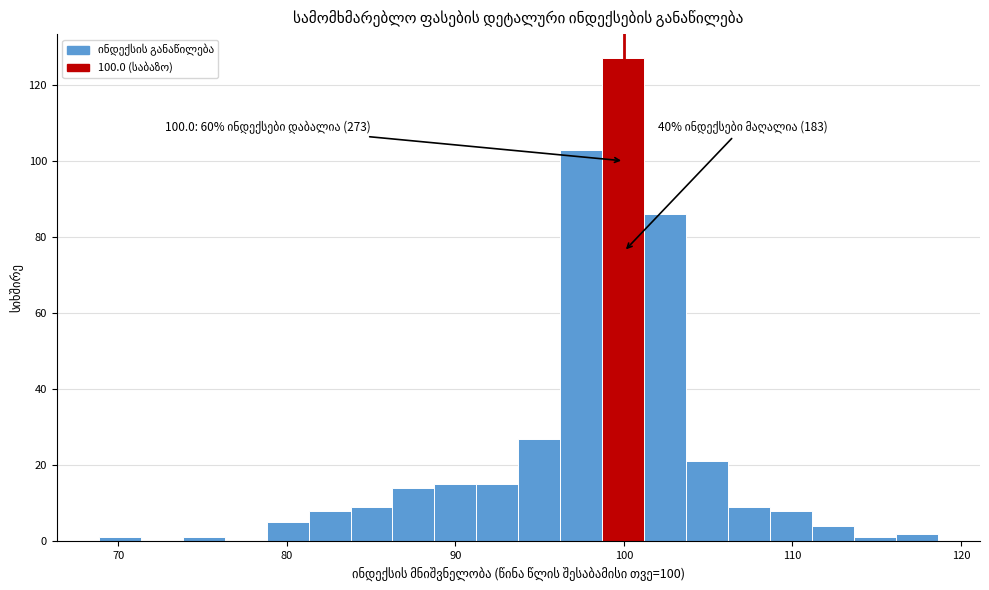

Around what value on the x-axis is the tallest bar? Give the approximate position of its centre, as read against the axis.

100